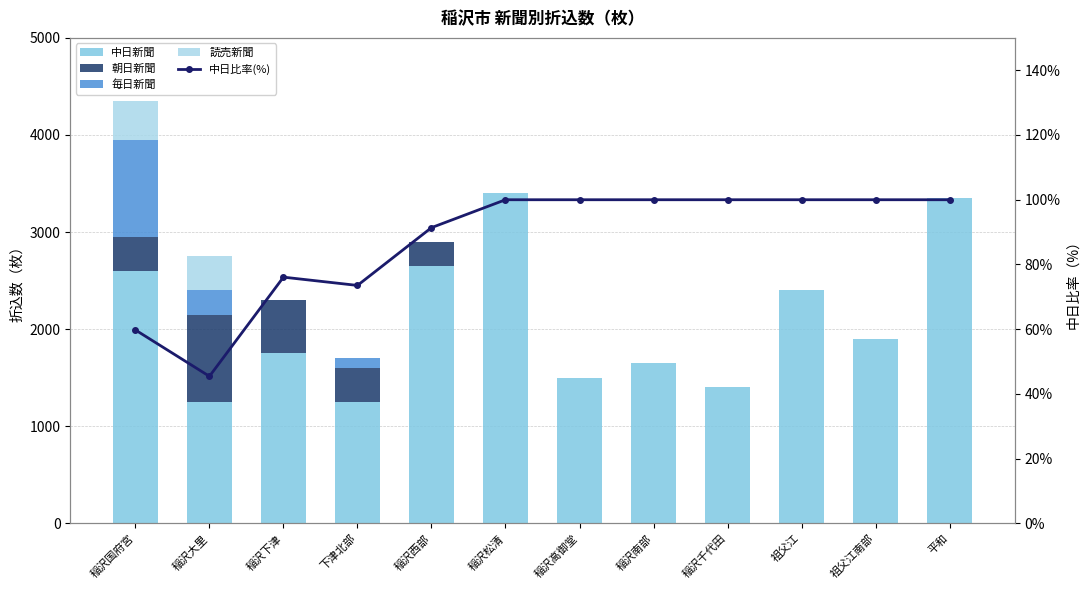

Reading right to left, transcribe all the data shown in this chart.

中日新聞: 3350.0	1900.0	2400.0	1400.0	1650.0	1500.0	3400.0	2650.0	1250.0	1750.0	1250.0	2600.0
朝日新聞: 0.0	0.0	0.0	0.0	0.0	0.0	0.0	250.0	350.0	550.0	900.0	350.0
毎日新聞: 0.0	0.0	0.0	0.0	0.0	0.0	0.0	0.0	100.0	0.0	250.0	1000.0
読売新聞: 0.0	0.0	0.0	0.0	0.0	0.0	0.0	0.0	0.0	0.0	350.0	400.0
中日比率(%): 100.0	100.0	100.0	100.0	100.0	100.0	100.0	91.4	73.5	76.1	45.5	59.8